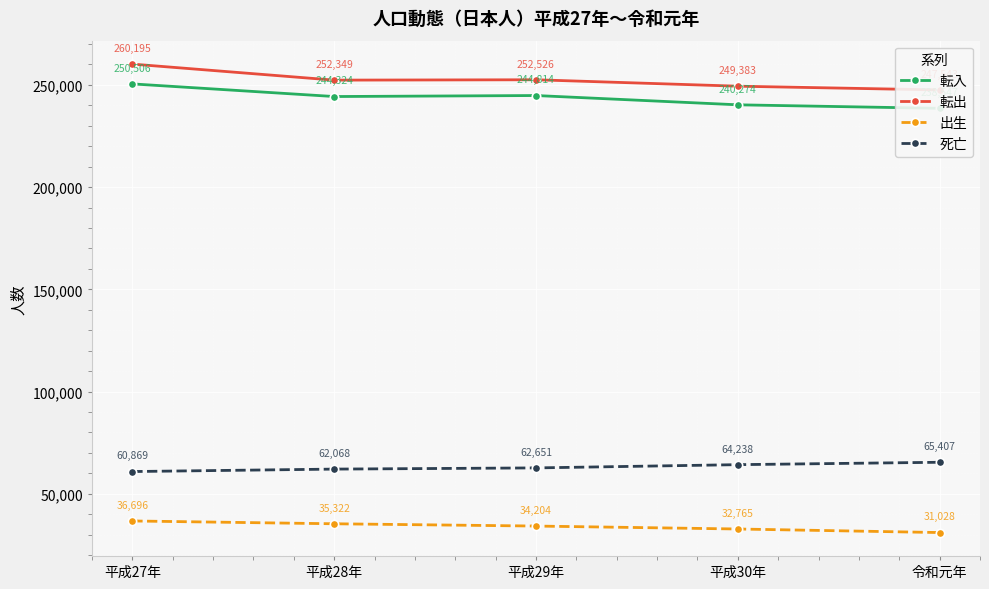

What is the minimum value for 出生?

31028